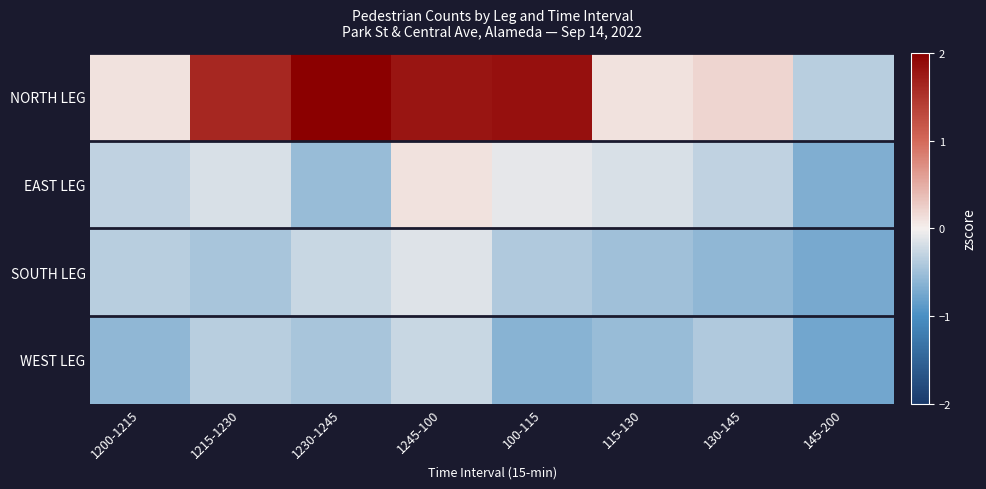

Which series has the largest total across all categories?

NORTH LEG